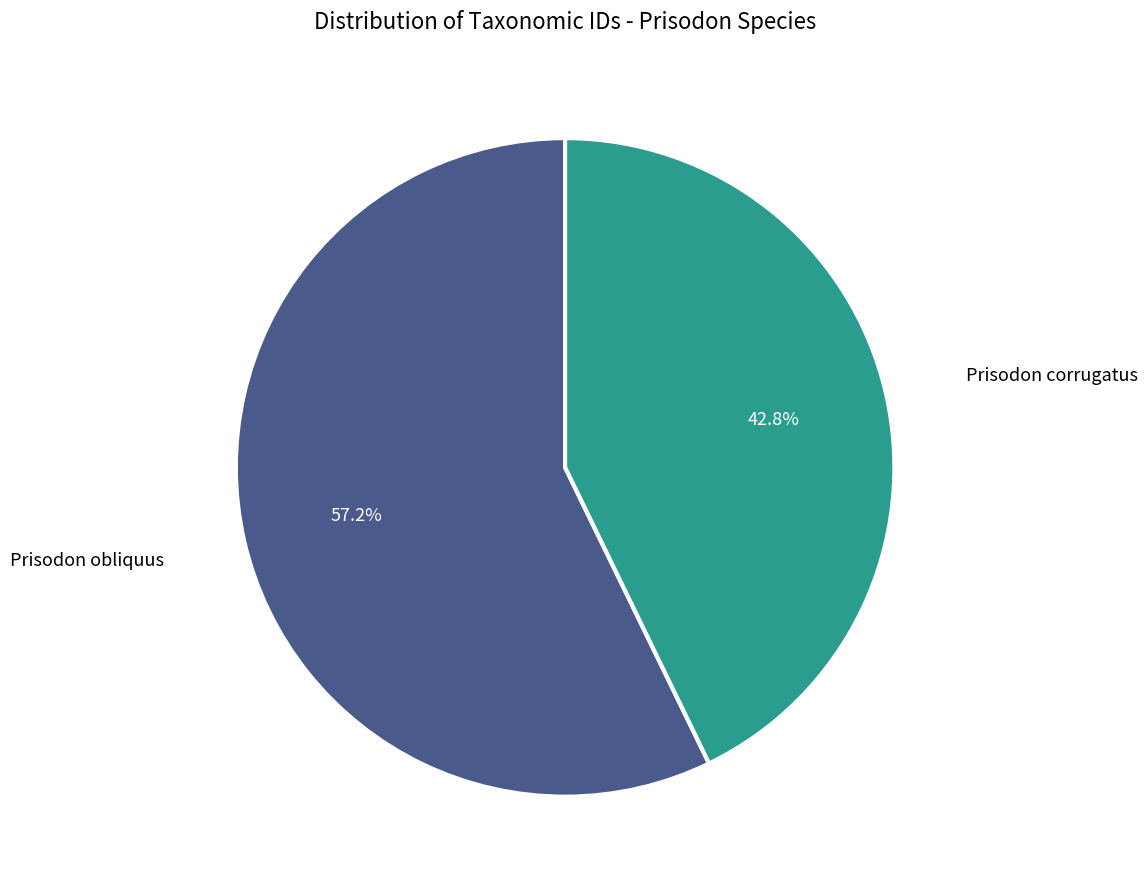

Between Prisodon obliquus and Prisodon corrugatus, which is larger?

Prisodon obliquus